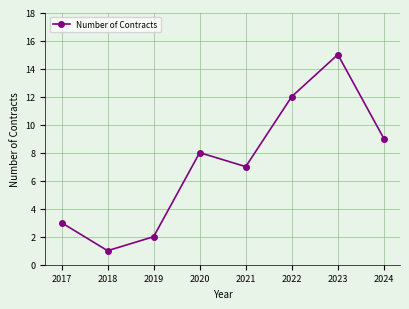

What is the difference between the maximum and second lowest values?

13